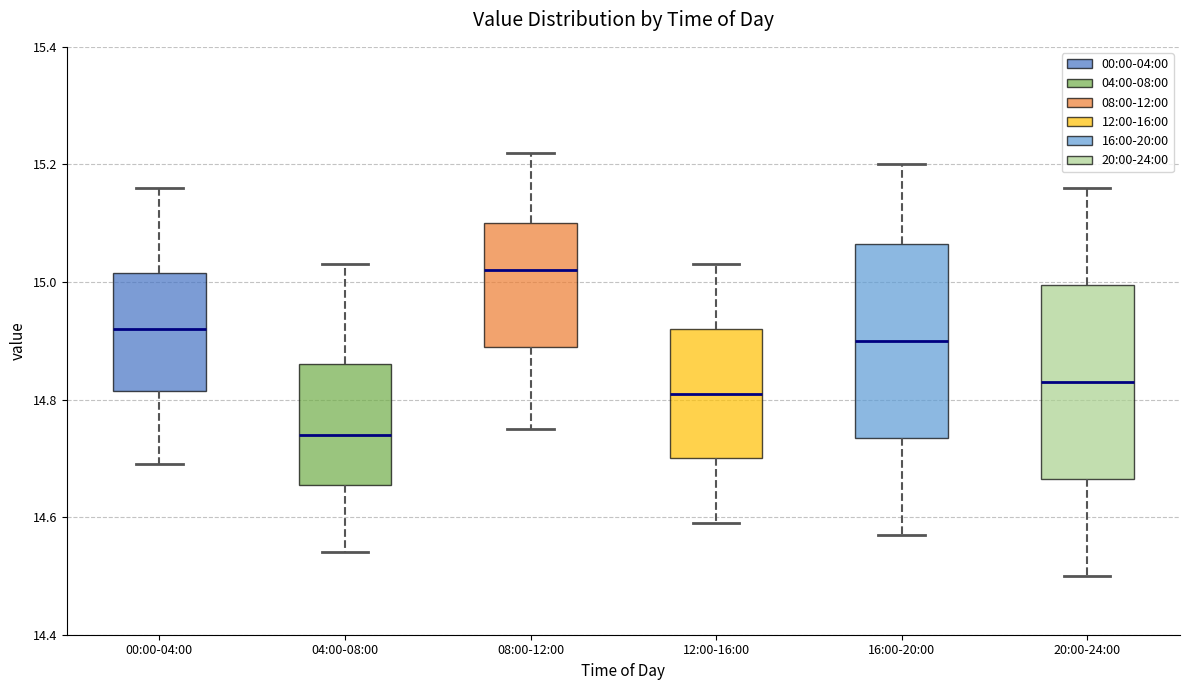

Where is the upper edge of the box for 08:00-12:00 on the y-axis? The values are not printed on the chart, so give them approximately, as read against the axis.

15.10